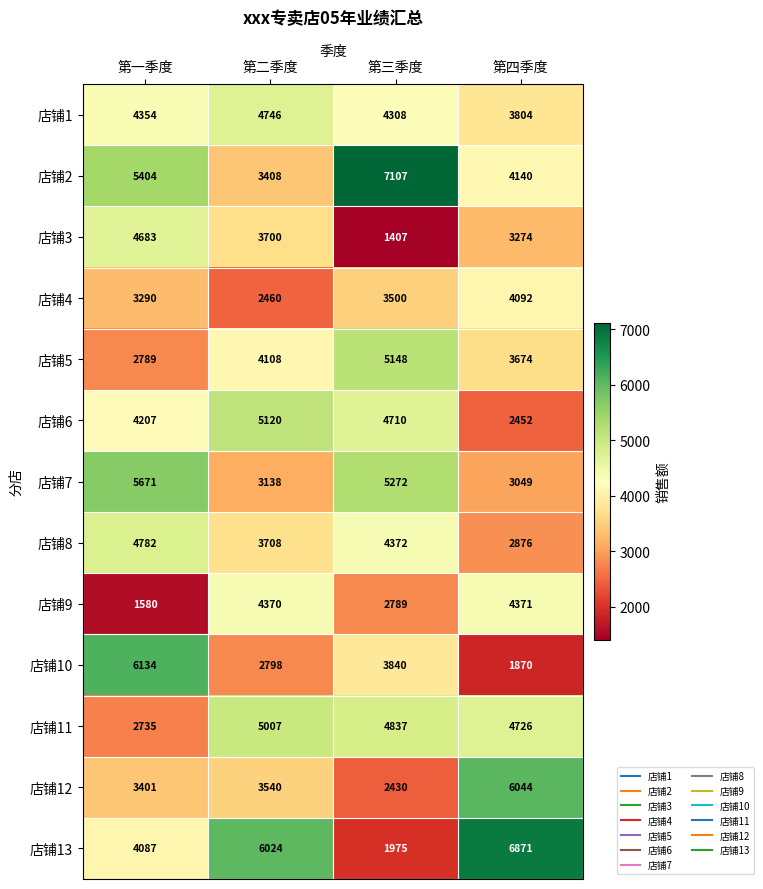

What value does the 店铺3 series have at 第二季度?

3700